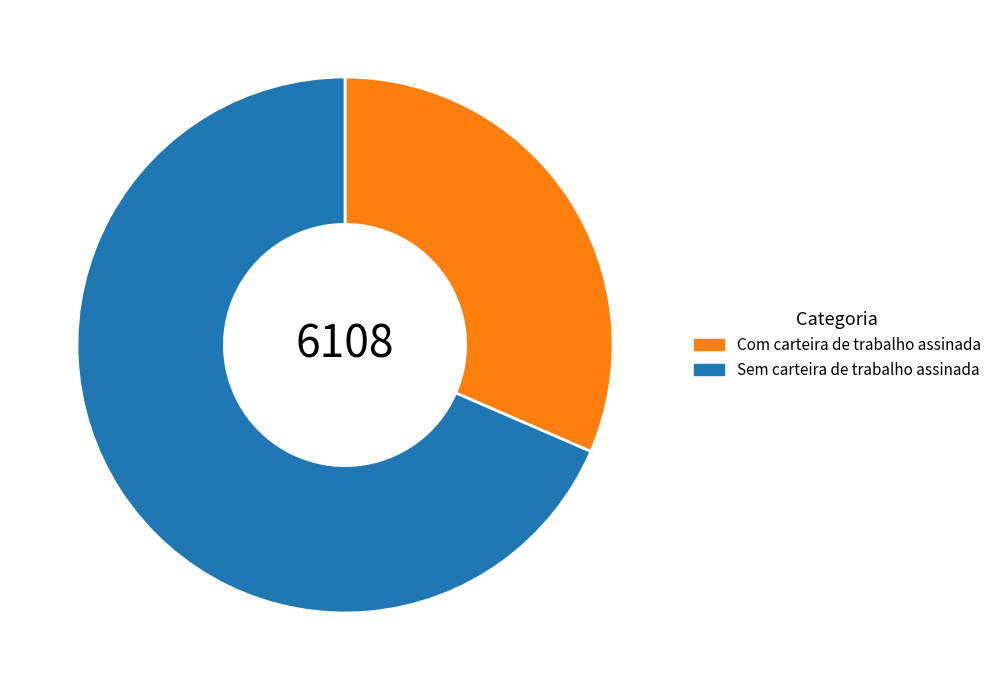

What is the largest slice in the pie chart?

Sem carteira de trabalho assinada